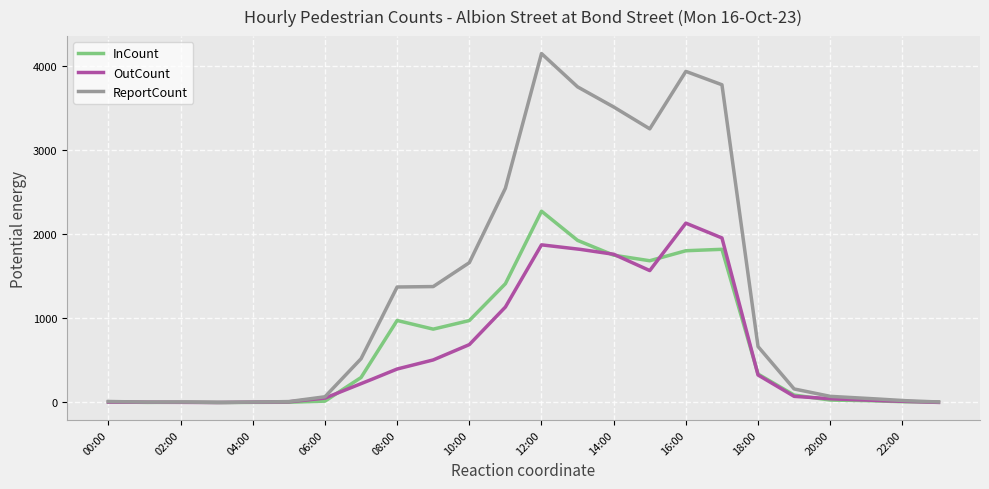

What is the maximum value shown in the chart?

4148.0